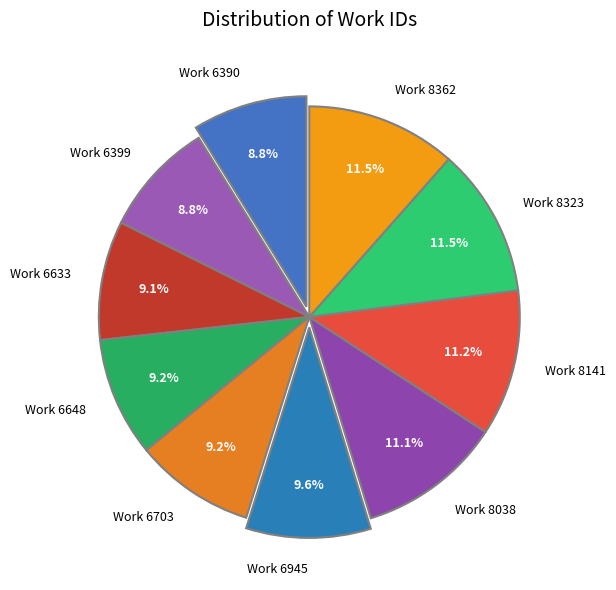

To the nearest percent, what is the difference between the Work 6390 and Work 8038 slice percentages?

2%